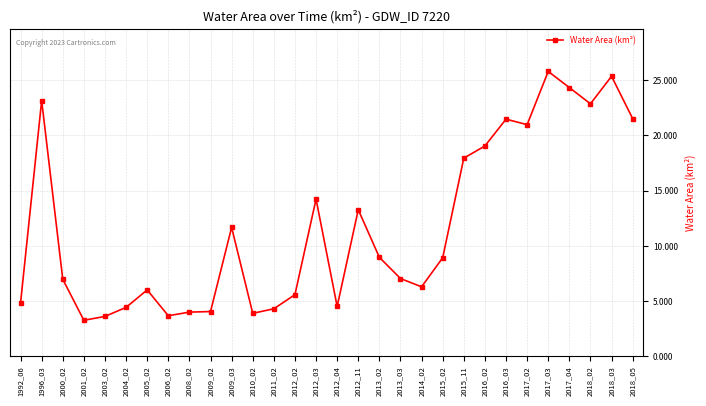

At which label is the value closest to 14?

2012_03